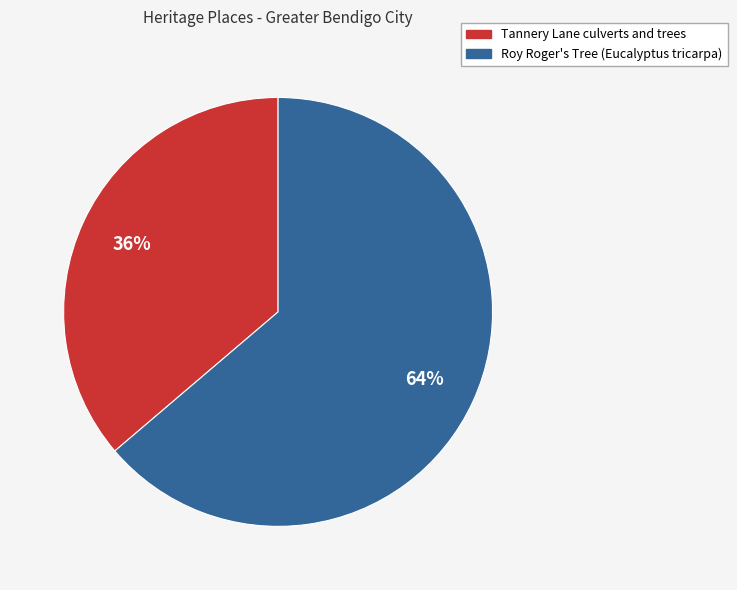

How many segments does this pie chart have?

2